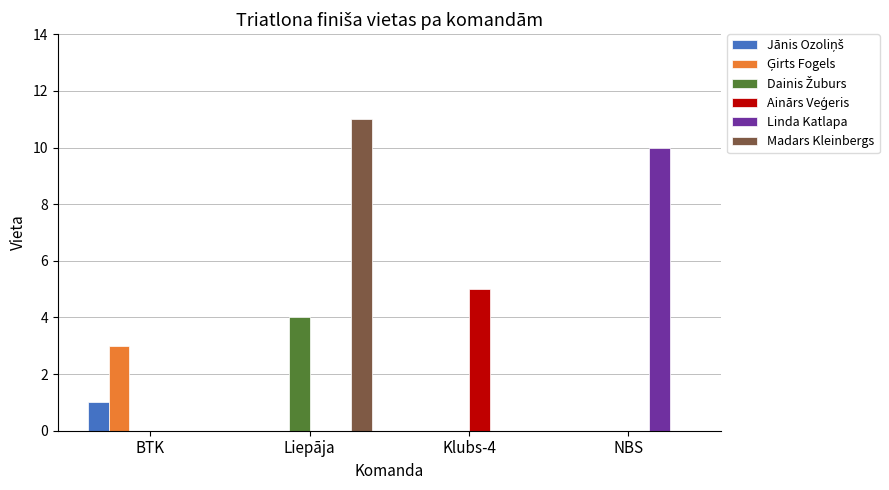

Is it true that Madars Kleinbergs equals 4 at Liepāja?

False